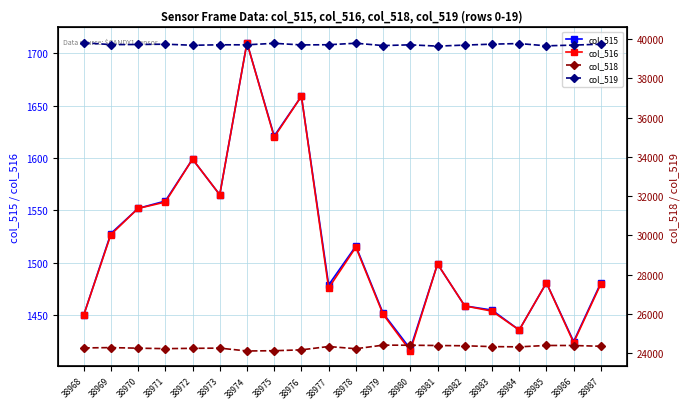

True or false: col_515 has more than 2 interior local peaks.

True